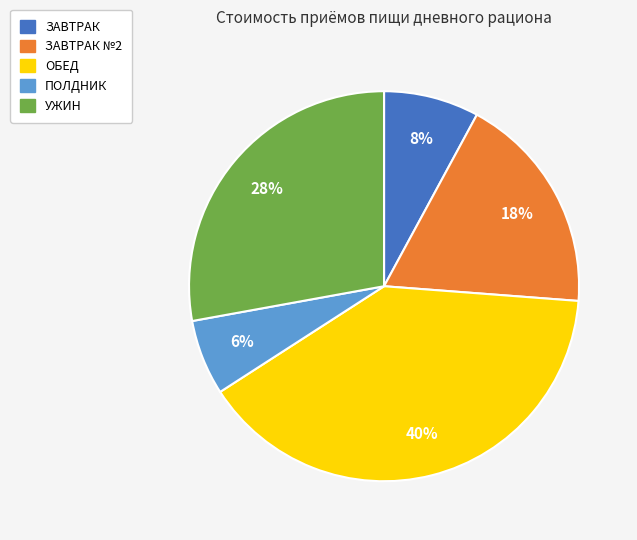

To the nearest percent, what is the average slice percentage?

20%